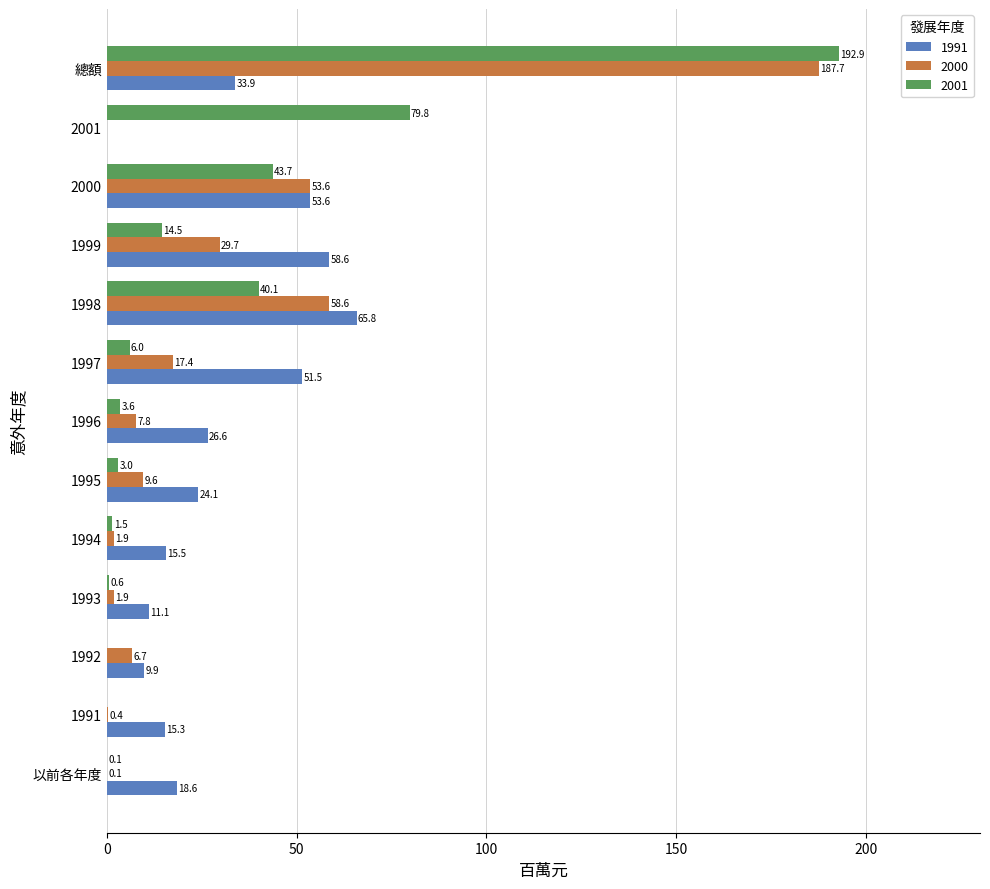

Between 1991 and 1993, which series saw the biggest shift?

1991